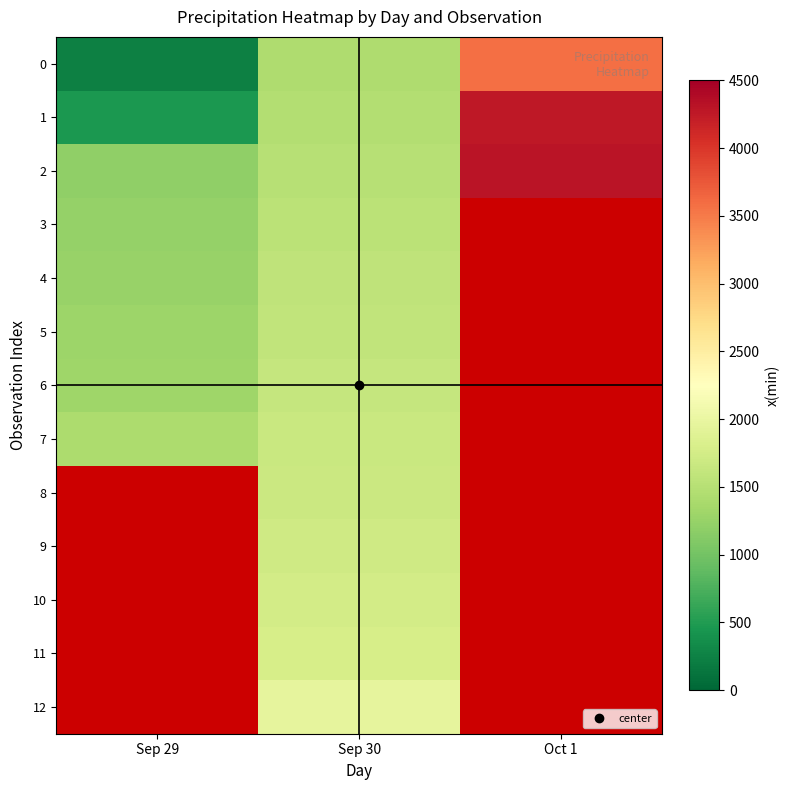

What is the total value across all series at Oct 1?

12120